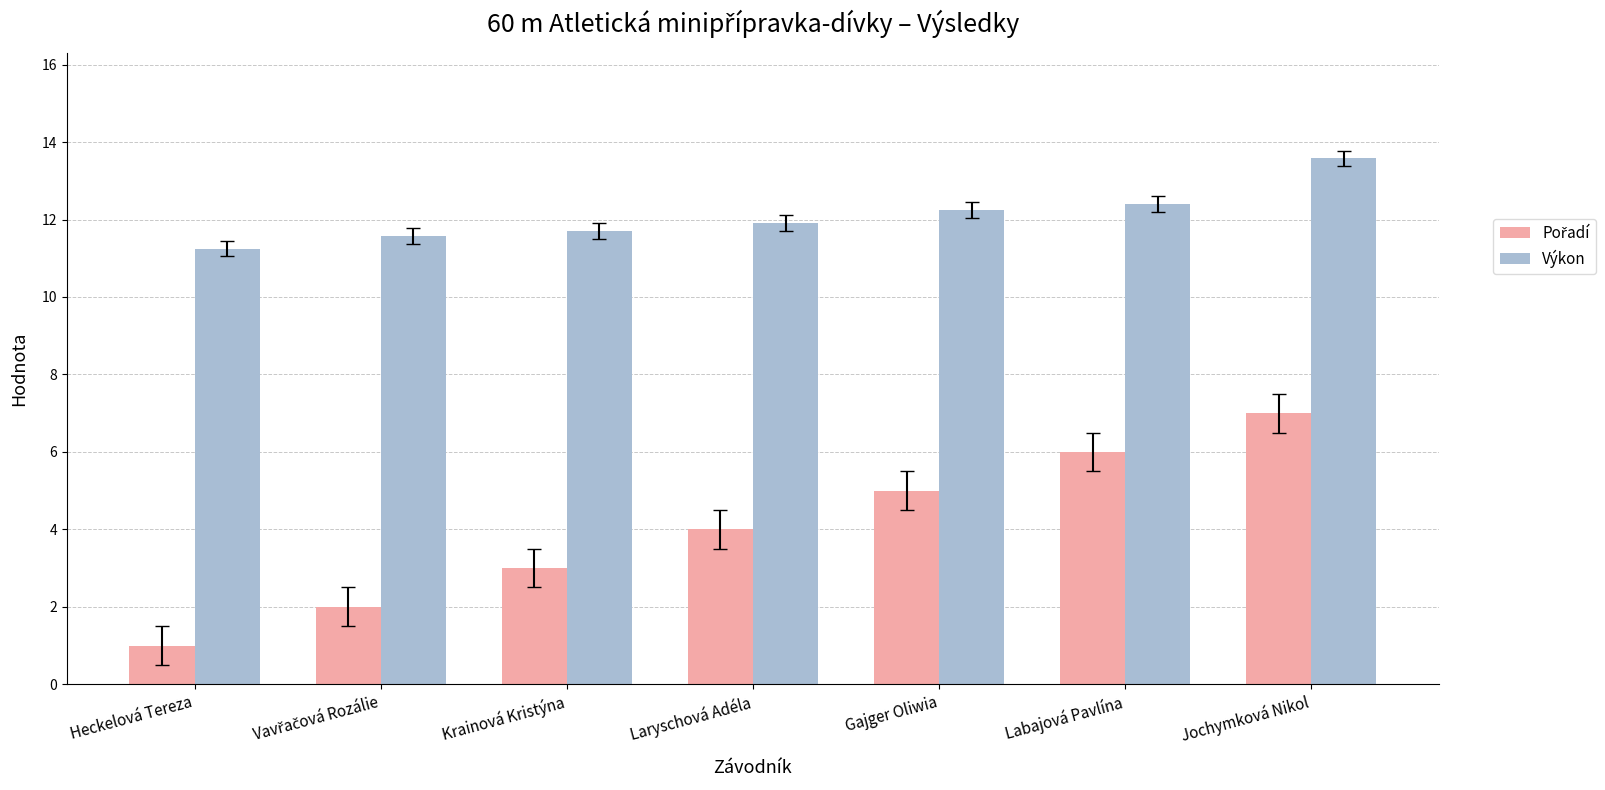

The Výkon series shows 21.0 at Krainová Kristýna. True or false?

False